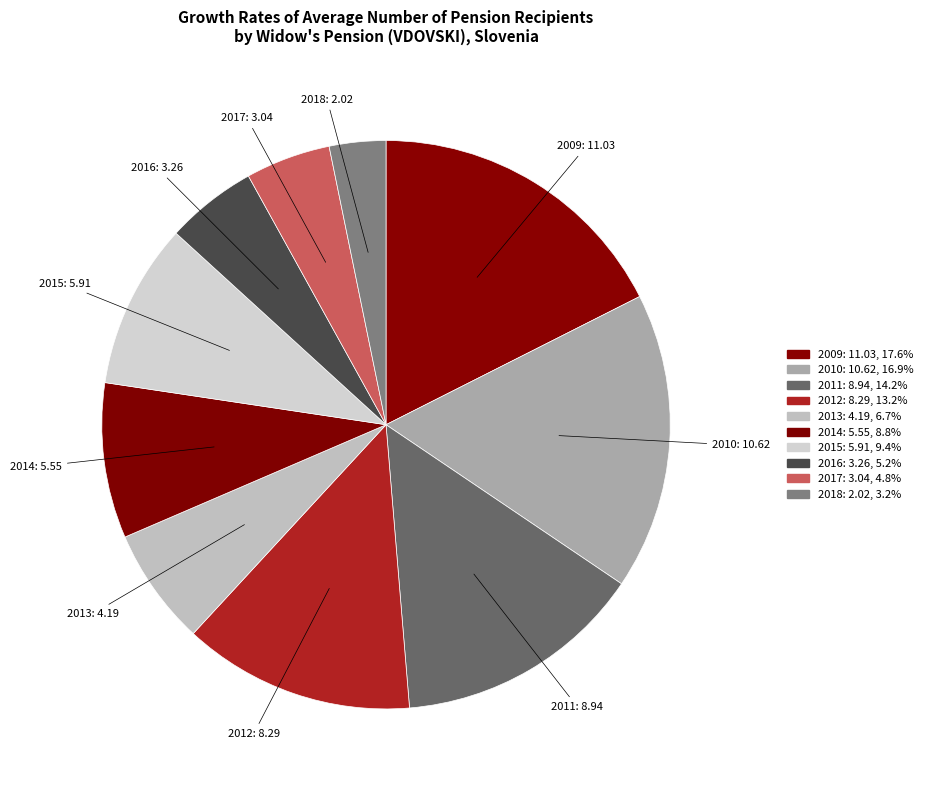

Is there any slice that represents more than half of the pie?

No